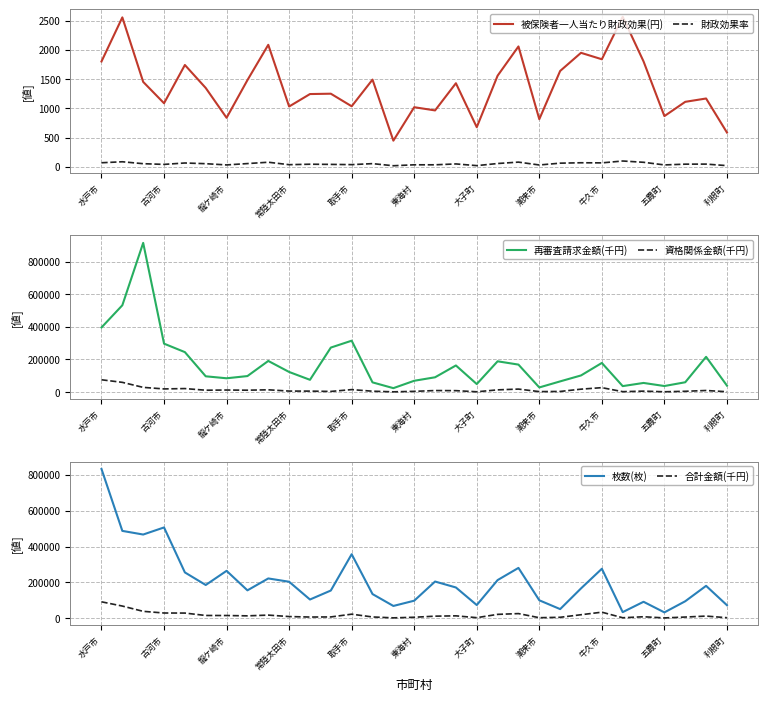

List the series in order of their peak value, lowest first.

財政効果率, 被保険者一人当たり財政効果(円), 資格関係金額(千円), 合計金額(千円), 枚数(枚), 再審査請求金額(千円)